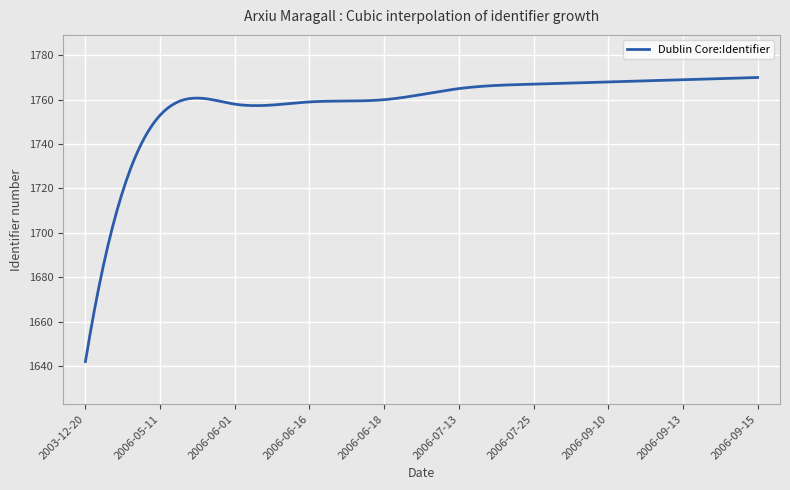

What is the maximum value shown in the chart?

1770.0